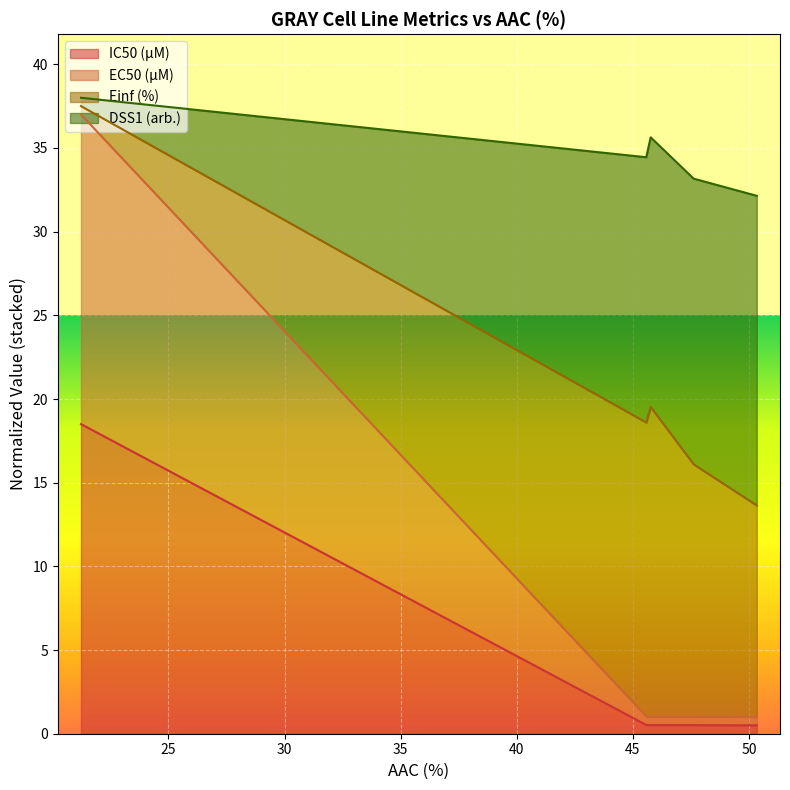

What position from the right is 47.615?

2